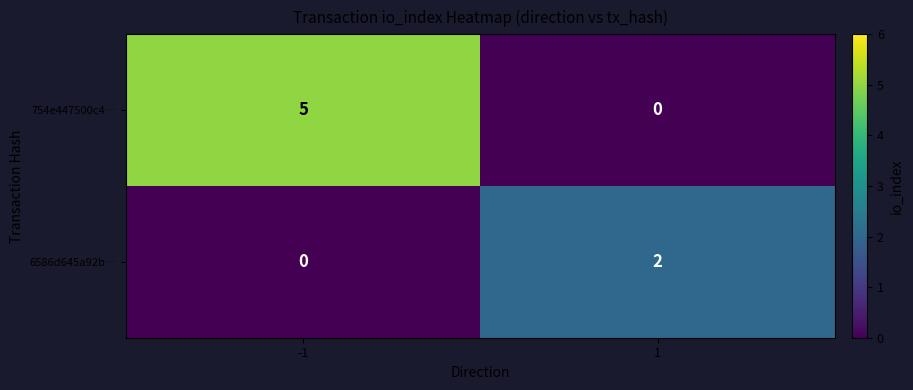

What is the maximum value for 754e447500c4…?

5